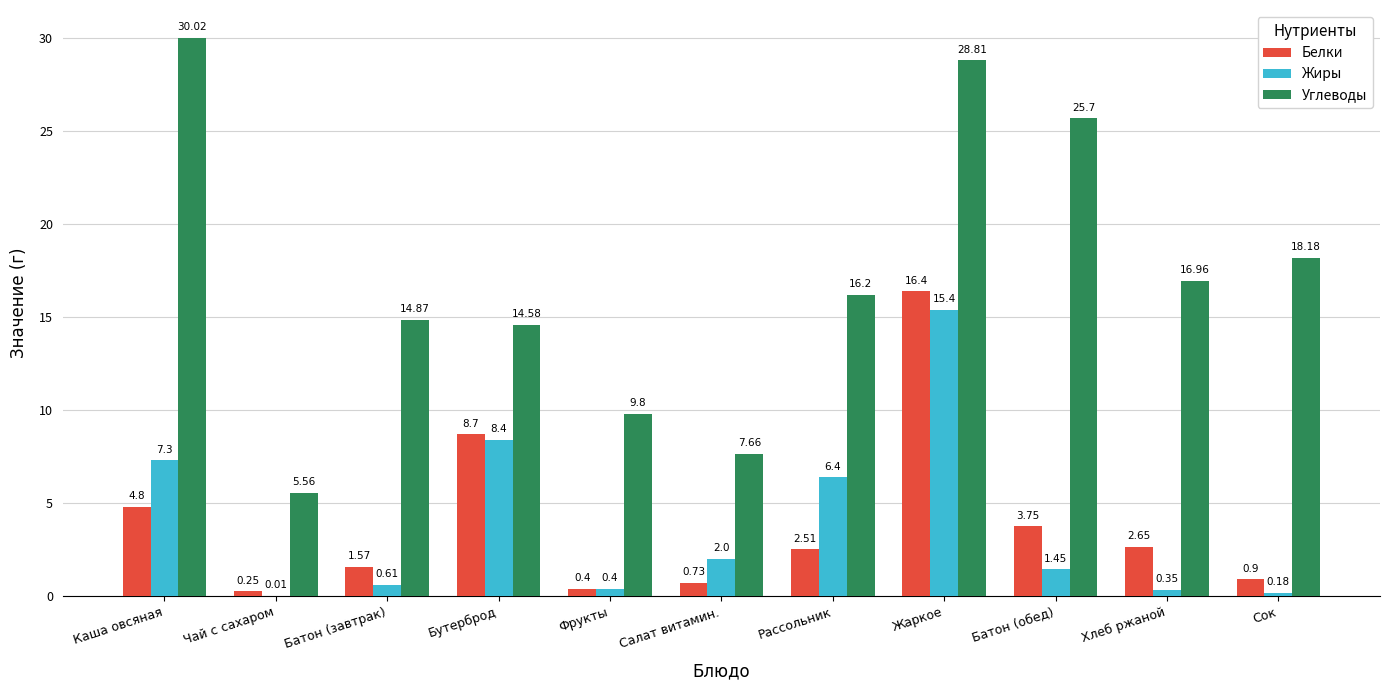

At which category does the chart reach its peak across all series?

Каша овсяная